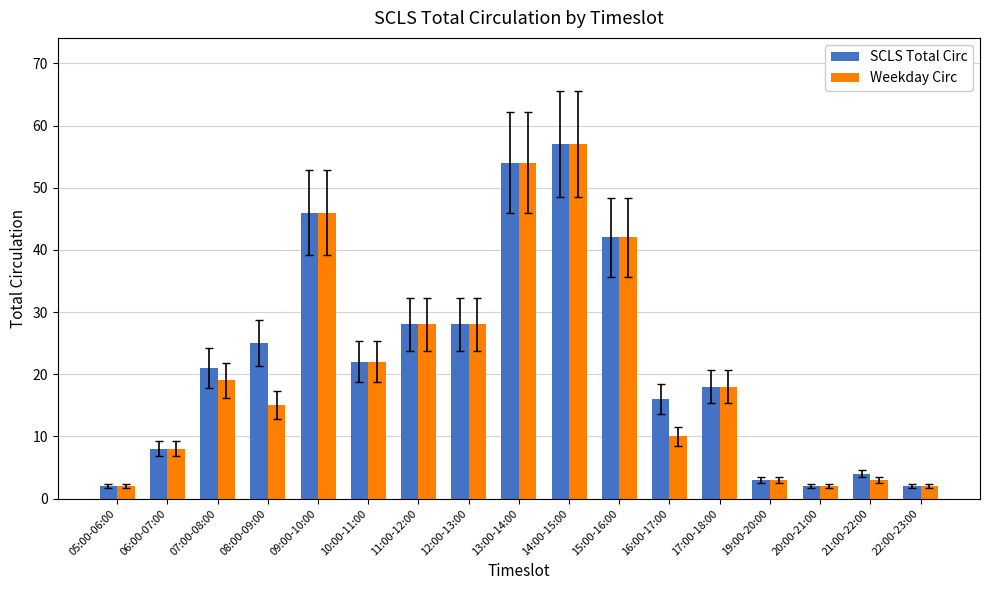

Is it true that Weekday Circ equals 39 at 11:00-12:00?

False